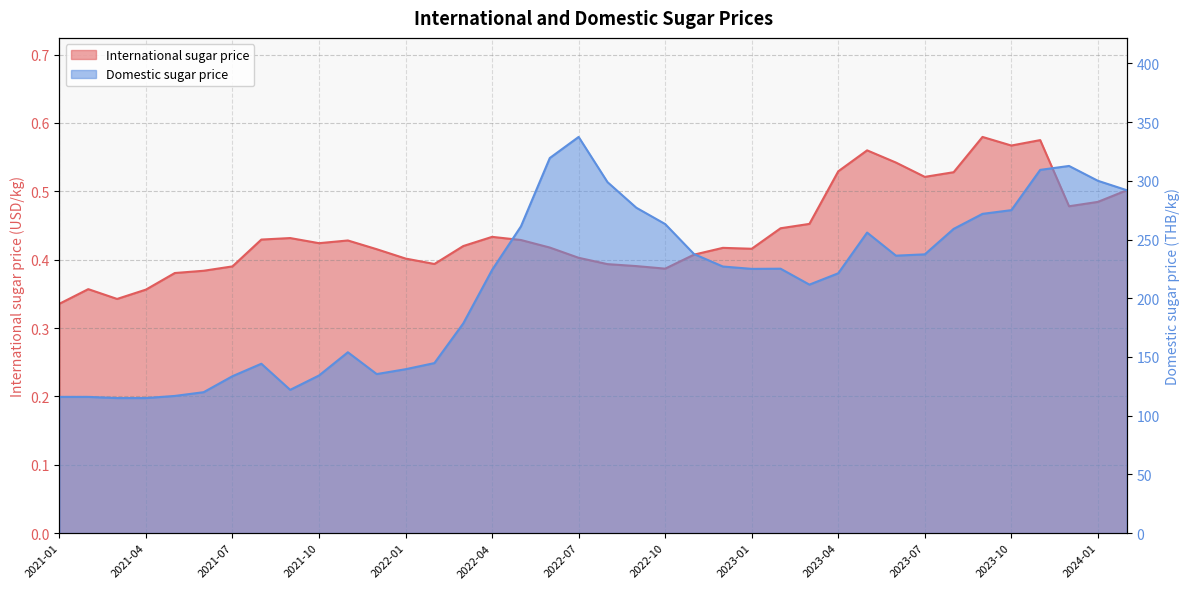

Is it true that International sugar price equals 0.6 at 2021-02?

False